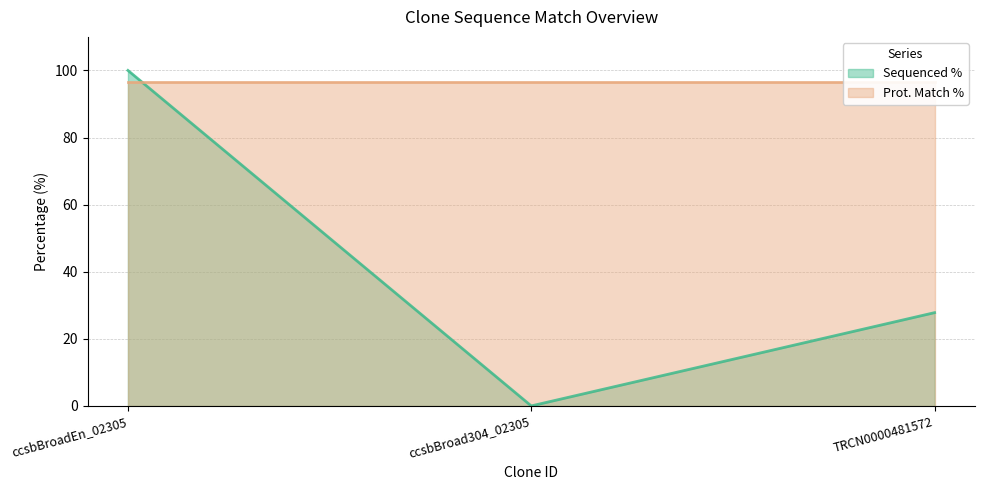

The chart shows a value of 27.8 at TRCN0000481572. True or false?

True